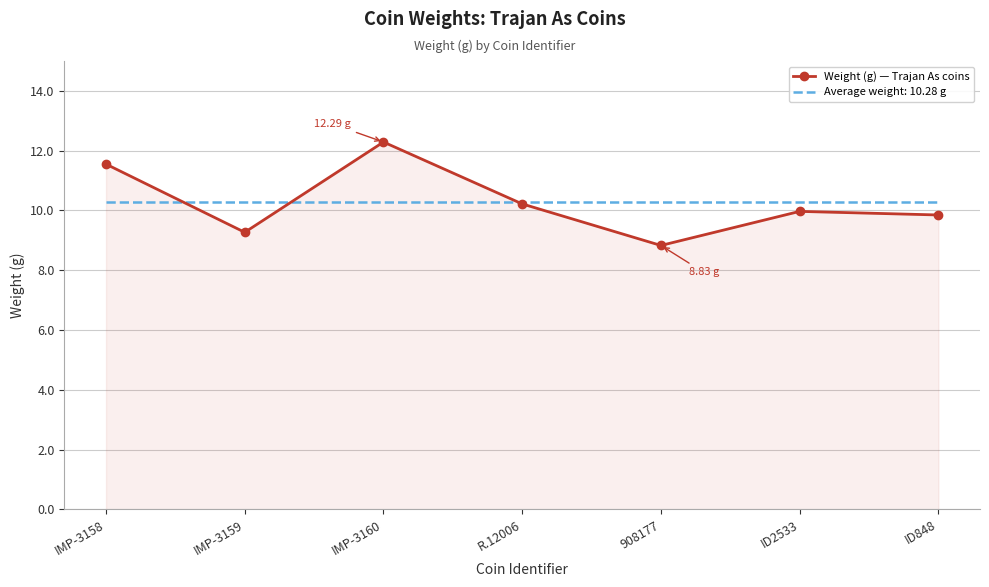

At IMP-3160, list the series in order from largest to smallest.

Weight (g) — Trajan As coins, Average weight: 10.28 g